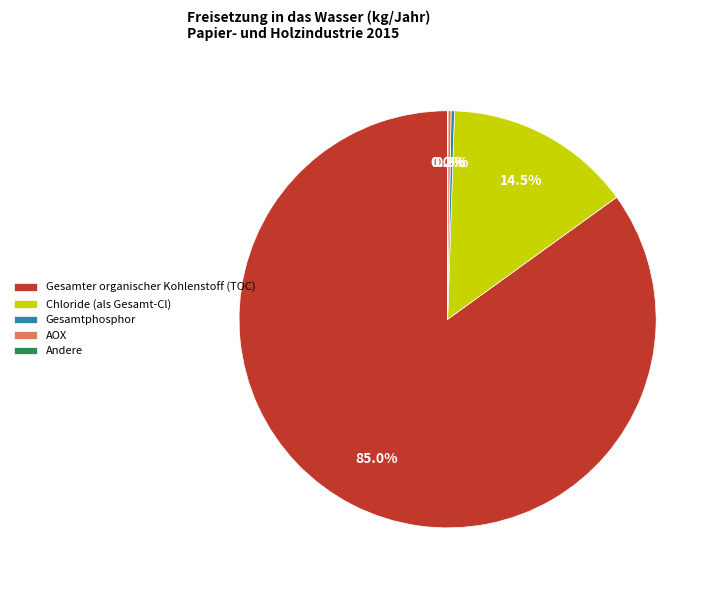

What percentage do Chloride (als Gesamt-Cl) and Gesamter organischer Kohlenstoff (TOC) together represent?

99.5%